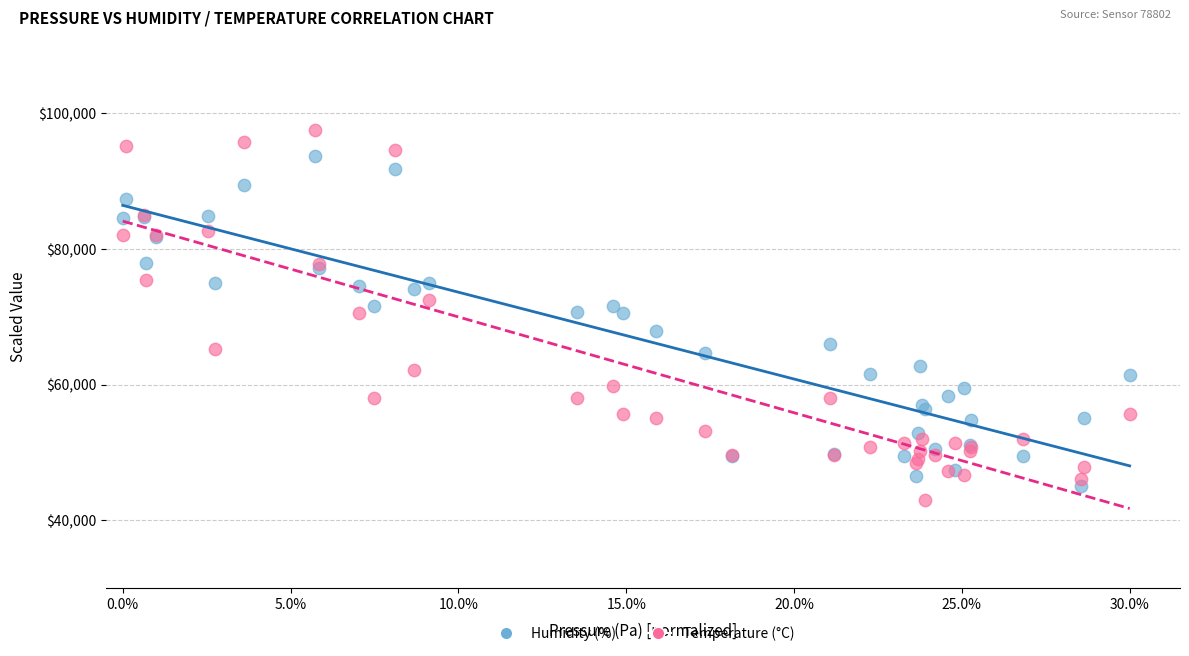

Which series has the widest spread of Y values?

Temperature (°C)